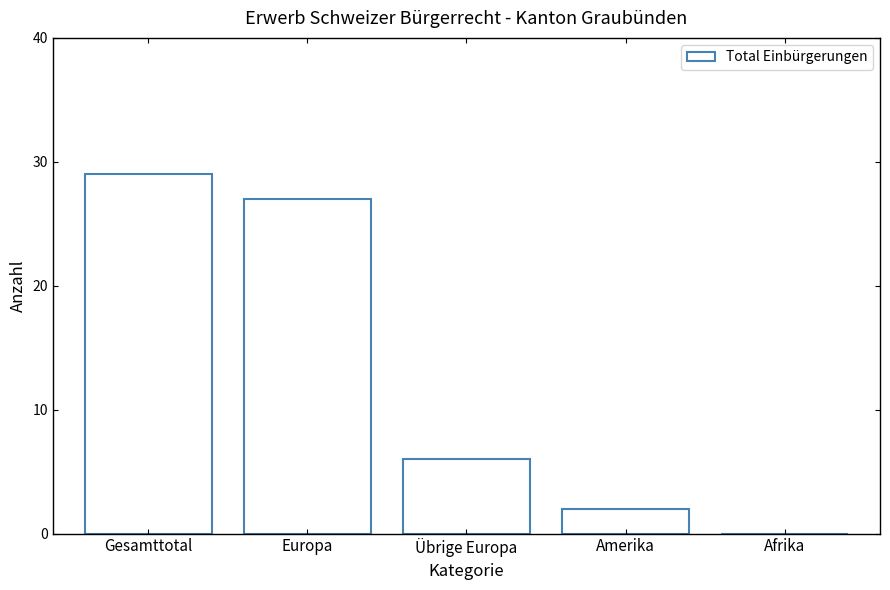

The value at Übrige Europa is 6. True or false?

True